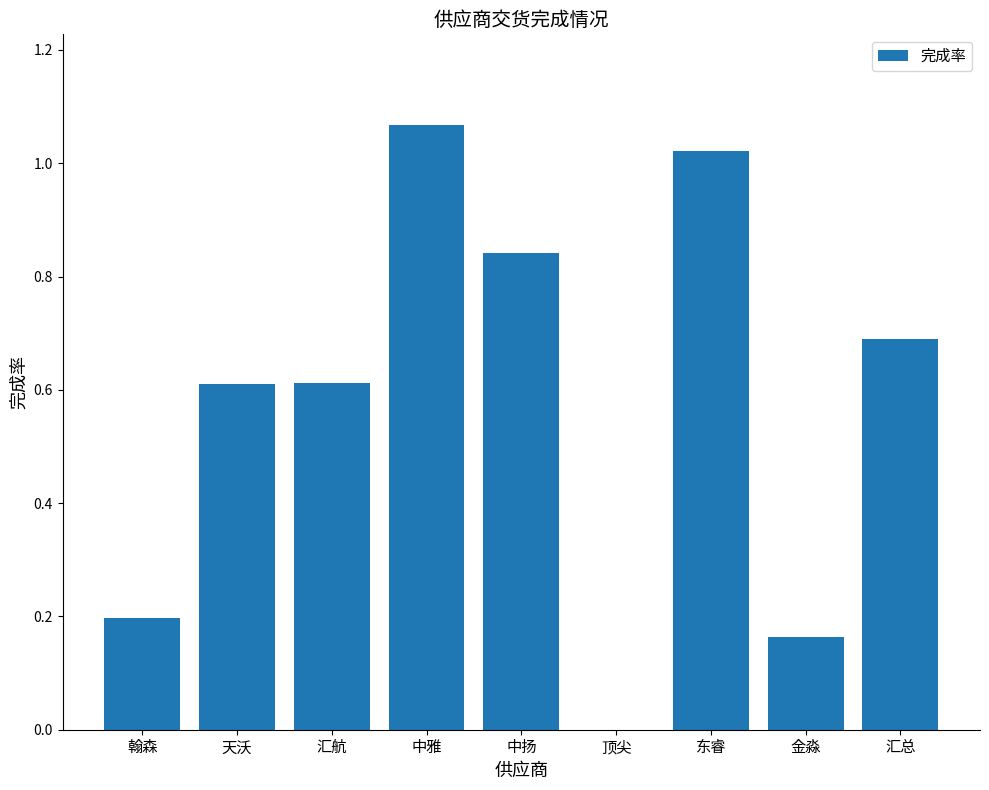

The chart shows a value of 0.5 at 汇总. True or false?

False